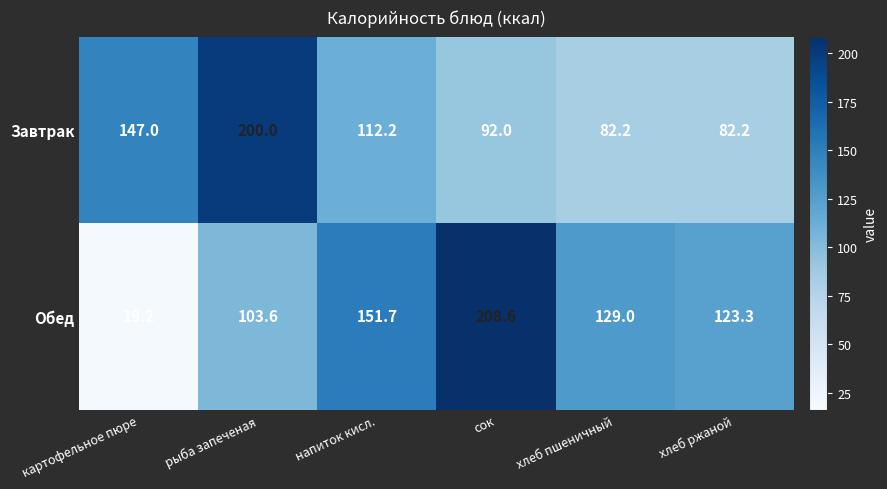

Which series has the largest total across all categories?

Обед